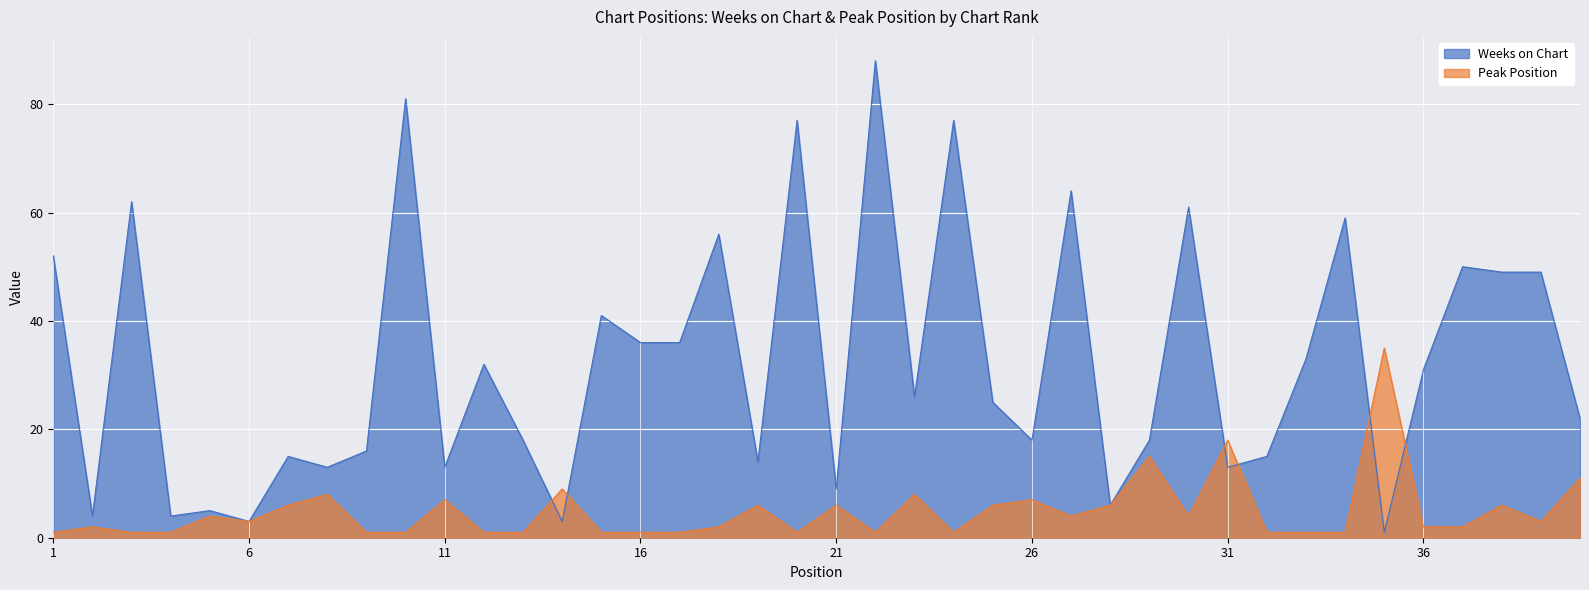

Reading right to left, extract all data points from this chart.

Weeks on Chart: 40=22	39=49	38=49	37=50	36=31	35=1	34=59	33=33	32=15	31=13	30=61	29=18	28=6	27=64	26=18	25=25	24=77	23=26	22=88	21=9	20=77	19=14	18=56	17=36	16=36	15=41	14=3	13=18	12=32	11=13	10=81	9=16	8=13	7=15	6=3	5=5	4=4	3=62	2=4	1=52
Peak Position: 40=11	39=3	38=6	37=2	36=2	35=35	34=1	33=1	32=1	31=18	30=4	29=15	28=6	27=4	26=7	25=6	24=1	23=8	22=1	21=6	20=1	19=6	18=2	17=1	16=1	15=1	14=9	13=1	12=1	11=7	10=1	9=1	8=8	7=6	6=3	5=4	4=1	3=1	2=2	1=1